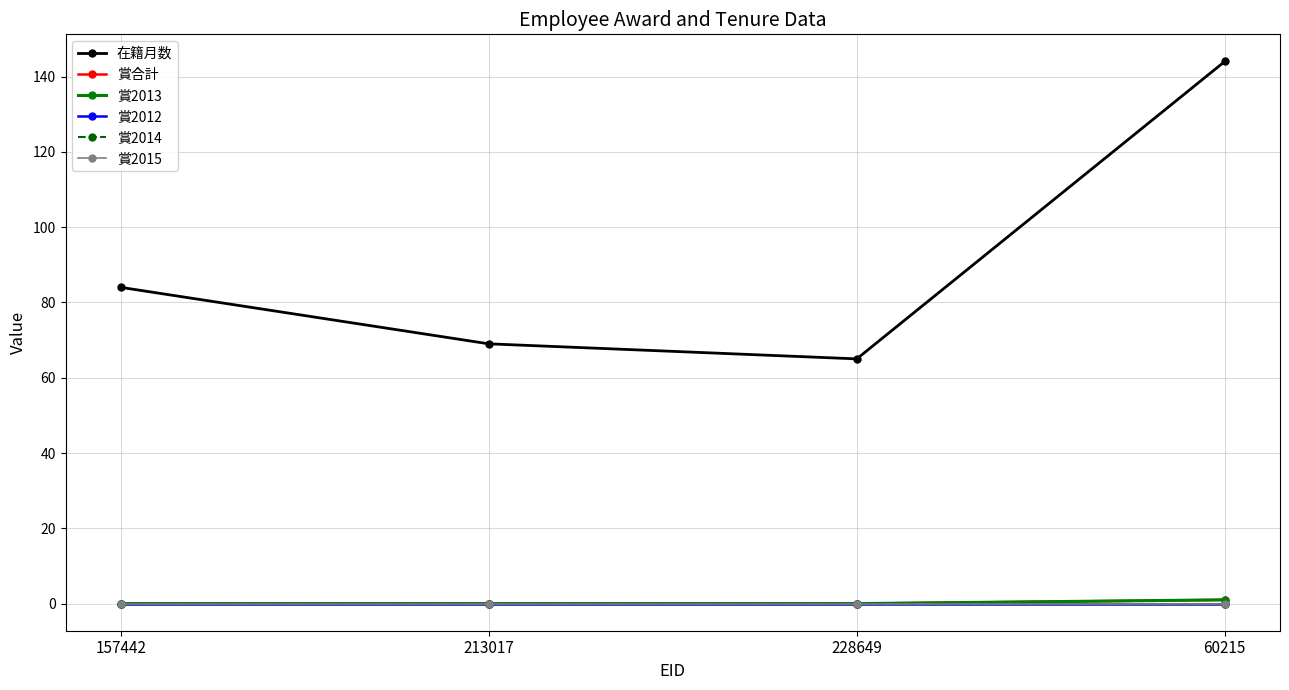

True or false: 賞2012 and 賞2013 cross at least once.

False